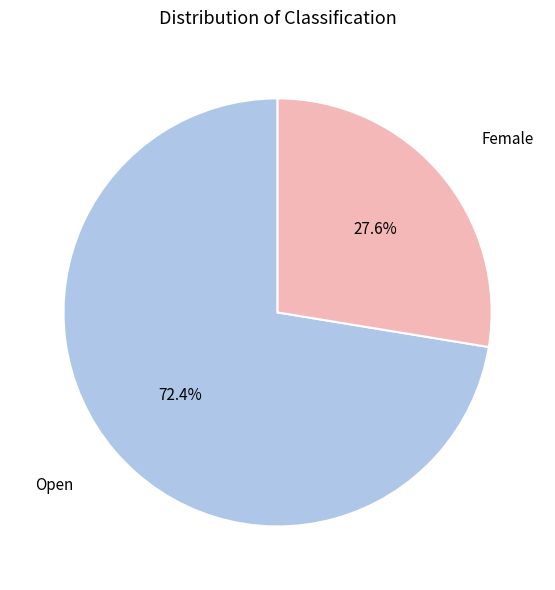

Is there a majority slice in this chart?

Yes